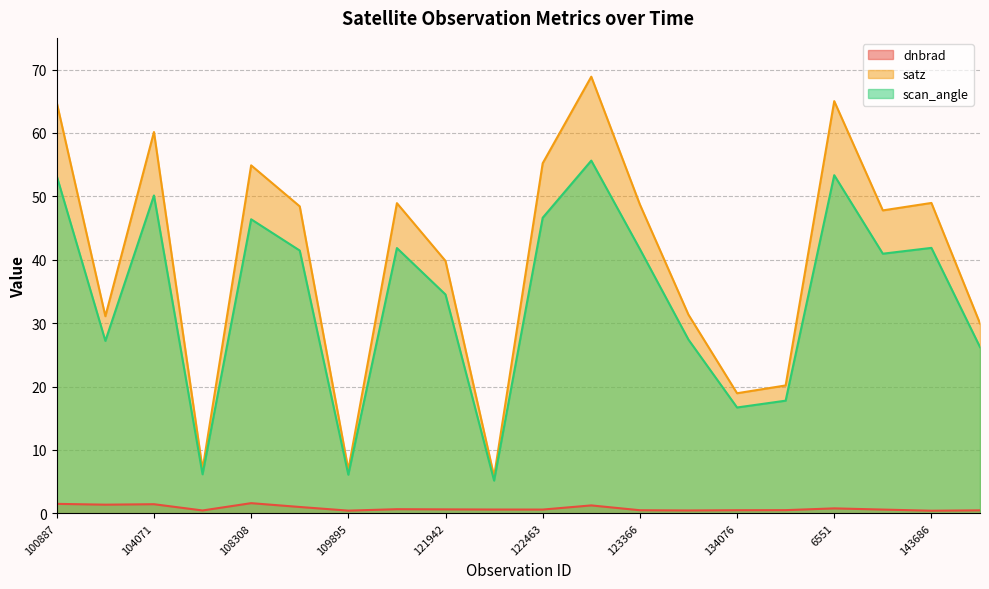

What is the sum of all satz values?

802.7